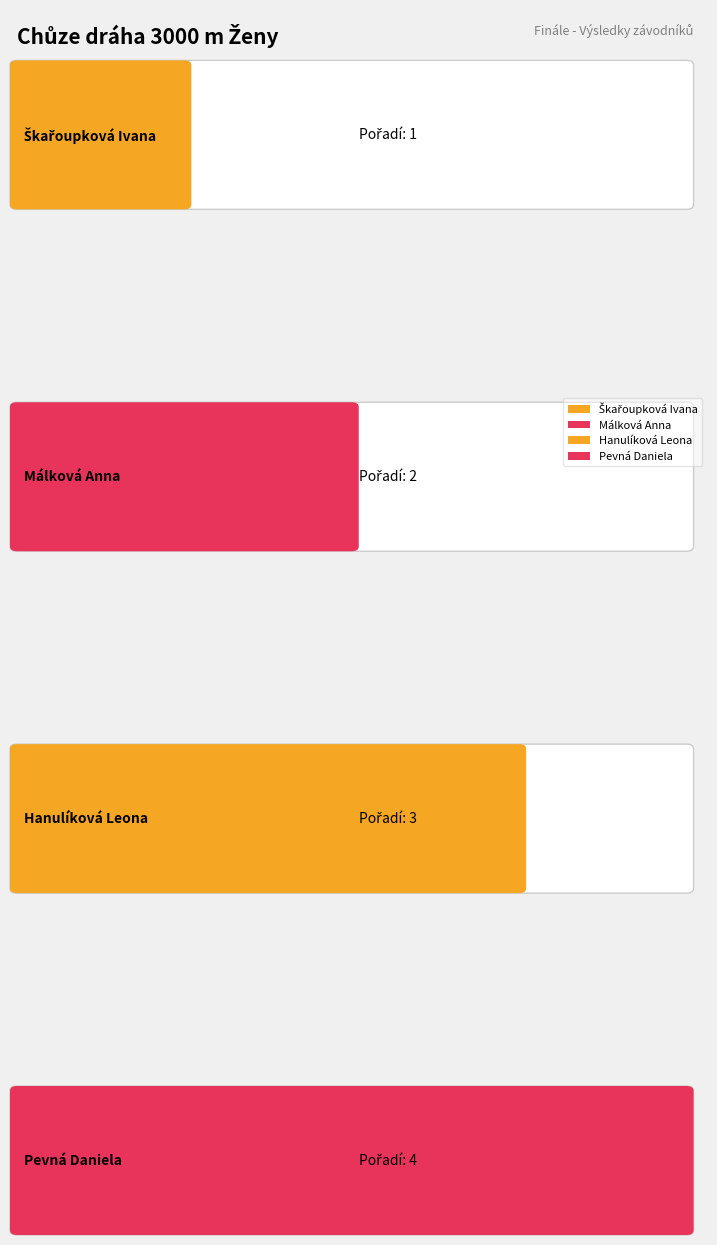

Reading left to right, extract all data points from this chart.

Škařoupková Ivana=1	Málková Anna=2	Hanulíková Leona=3	Pevná Daniela=4